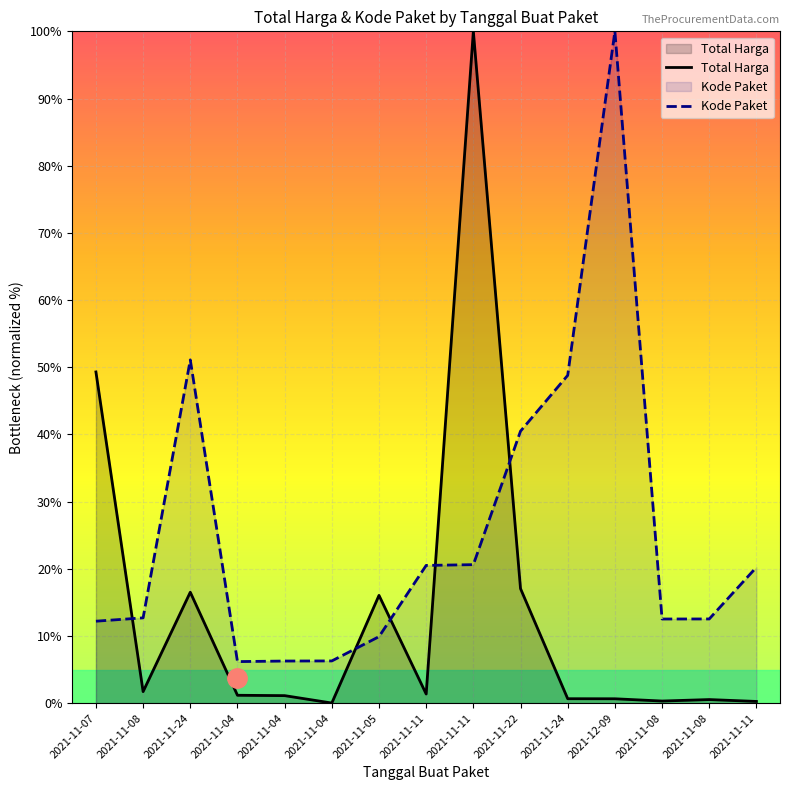

True or false: Kode Paket has a value of 13.3 at 2021-11-24.

False